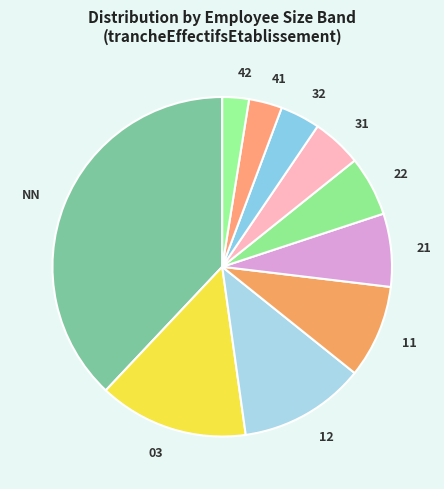

Between 12 and NN, which is larger?

NN